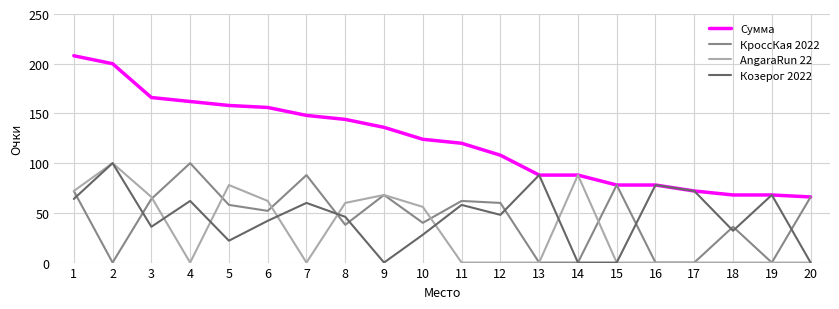

What is the total value across all series at 20?

132